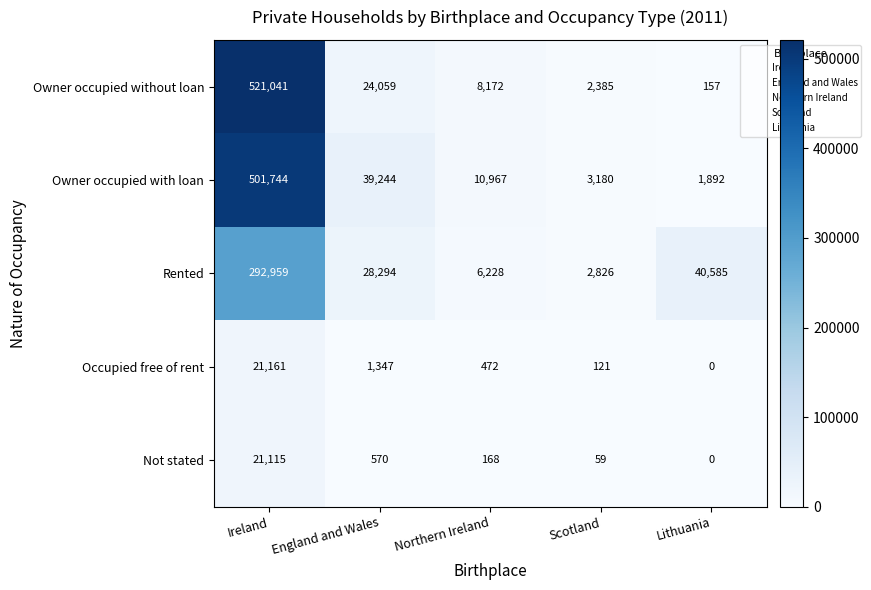

How many values in the Owner occupied with loan series are below 10967?

2